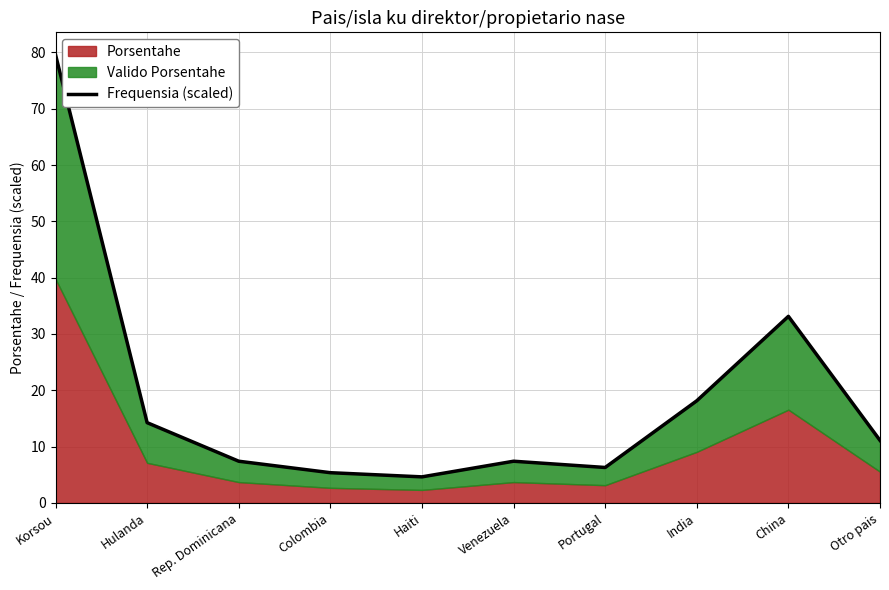

Reading left to right, what are all the values shown in this chart?

Korsou=79.6	Hulanda=14.3	Rep. Dominicana=7.4	Colombia=5.4	Haiti=4.6	Venezuela=7.4	Portugal=6.3	India=18.1	China=33.1	Otro pais=11.1